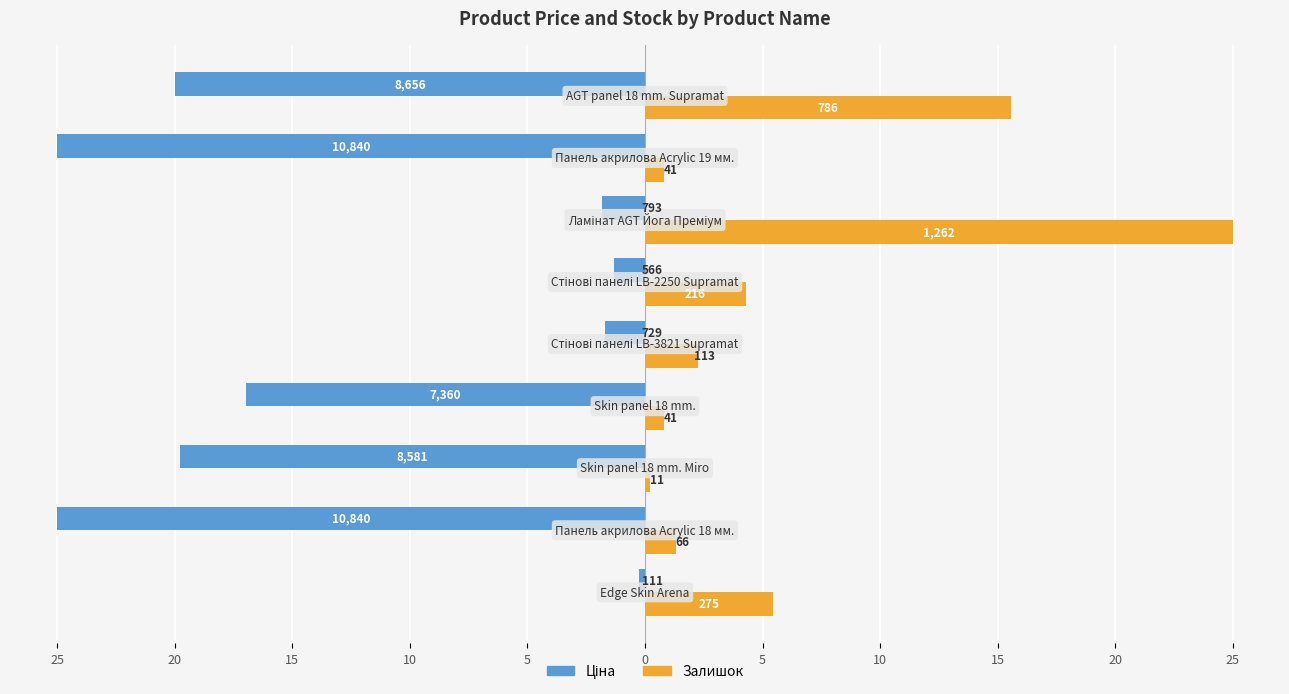

Count the number of data series in this chart.

2